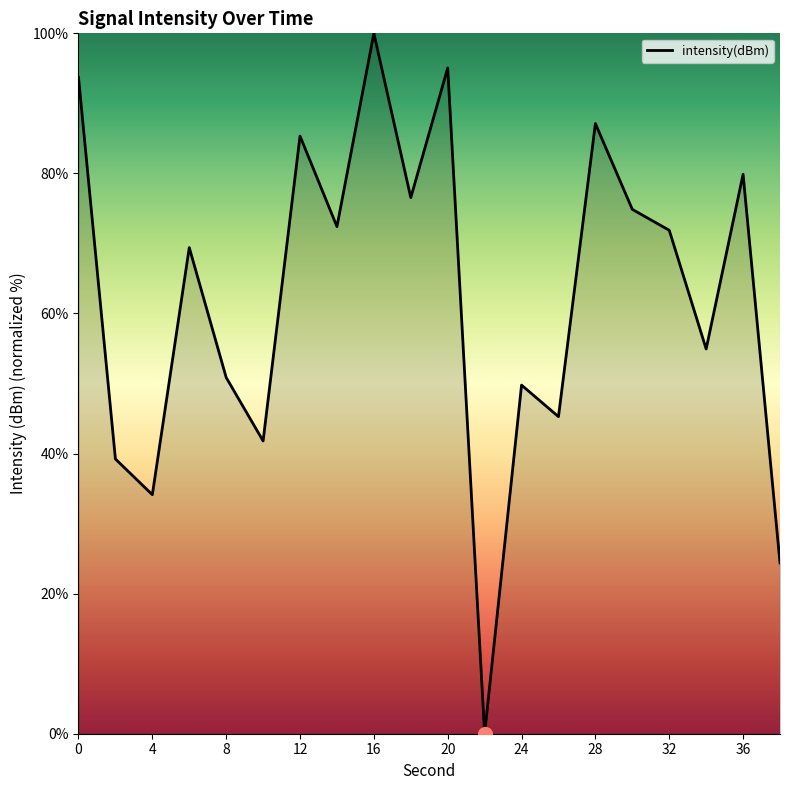

What is the maximum value shown in the chart?

100.0